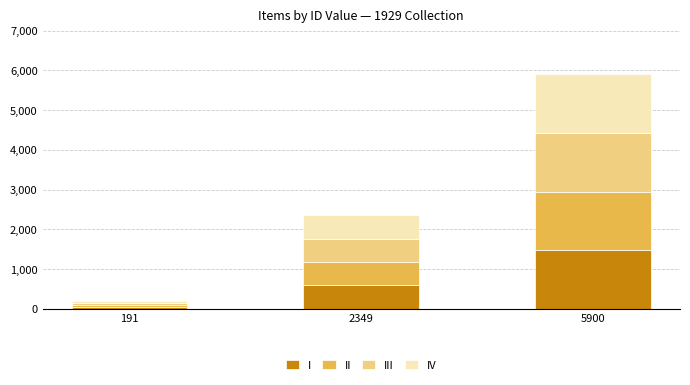

What are all the series names shown in the legend?

I, II, III, IV